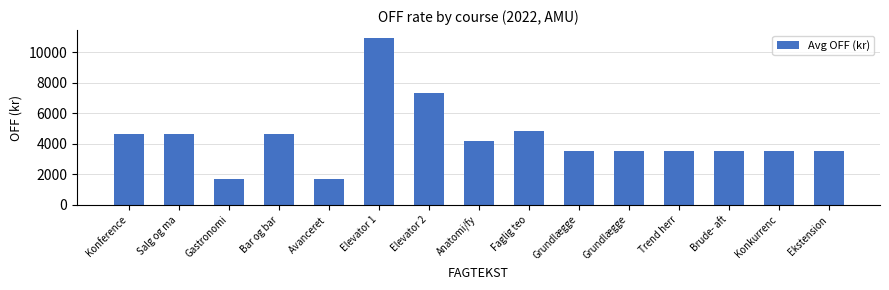

Which has a higher value, Gastronomi or Anatomi/fy?

Anatomi/fy